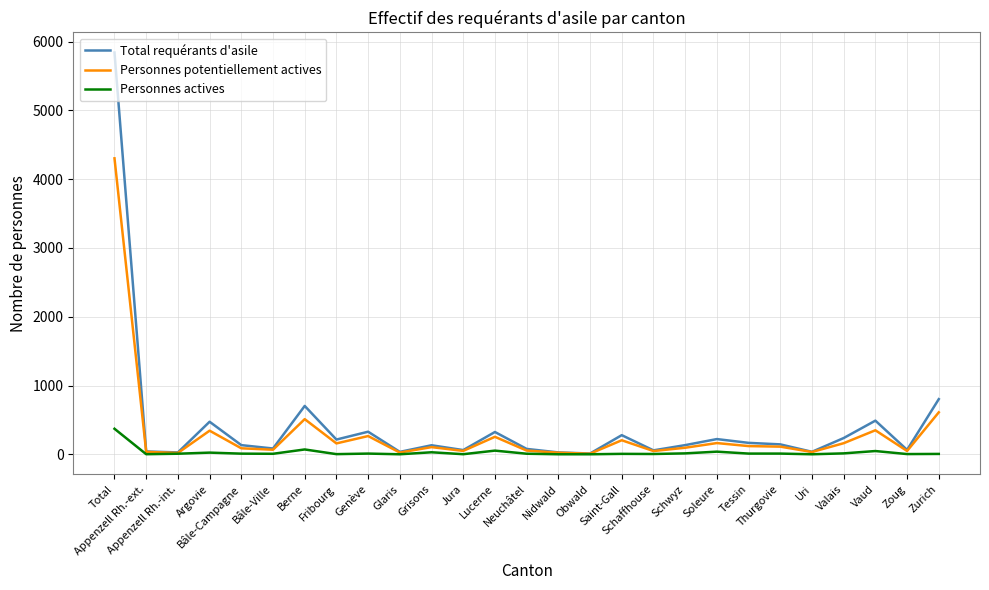

What position from the right is Uri?

5